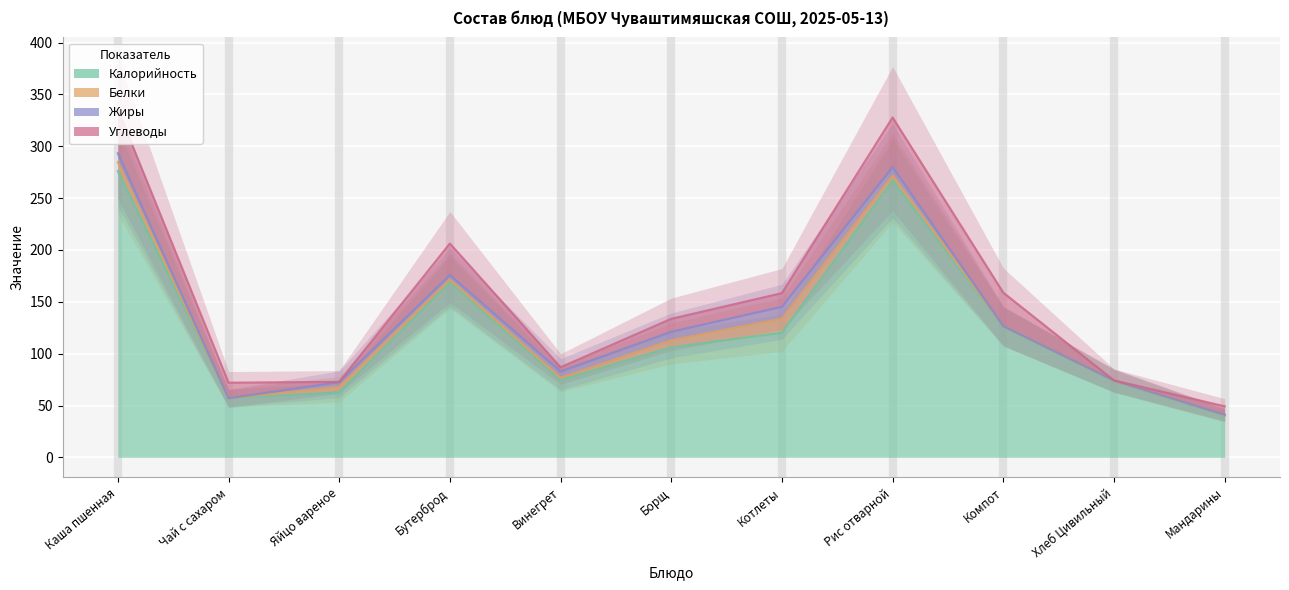

Reading left to right, transcribe all the data shown in this chart.

Калорийность: Каша пшенная=276.1	Чай с сахаром=56.9	Яйцо вареное=62.8	Бутерброд=169.0	Винегрет=74.6	Борщ=106.1	Котлеты=120.2	Рис отварной=266.9	Компот=126.0	Хлеб Цивильный=73.5	Мандарины=40.0
Белки: Каша пшенная=8.6	Чай с сахаром=0.1	Яйцо вареное=5.1	Бутерброд=2.4	Винегрет=2.1	Борщ=6.8	Котлеты=13.7	Рис отварной=4.9	Компот=0.6	Хлеб Цивильный=0.4	Мандарины=0.8
Жиры: Каша пшенная=8.6	Чай с сахаром=0.0	Яйцо вареное=4.6	Бутерброд=4.4	Винегрет=6.1	Борщ=8.3	Котлеты=11.3	Рис отварной=8.1	Компот=0.0	Хлеб Цивильный=0.3	Мандарины=0.3
Углеводы: Каша пшенная=42.2	Чай с сахаром=15.0	Яйцо вареное=0.3	Бутерброд=30.4	Винегрет=4.1	Борщ=12.5	Котлеты=13.2	Рис отварной=47.8	Компот=32.2	Хлеб Цивильный=0.0	Мандарины=8.1